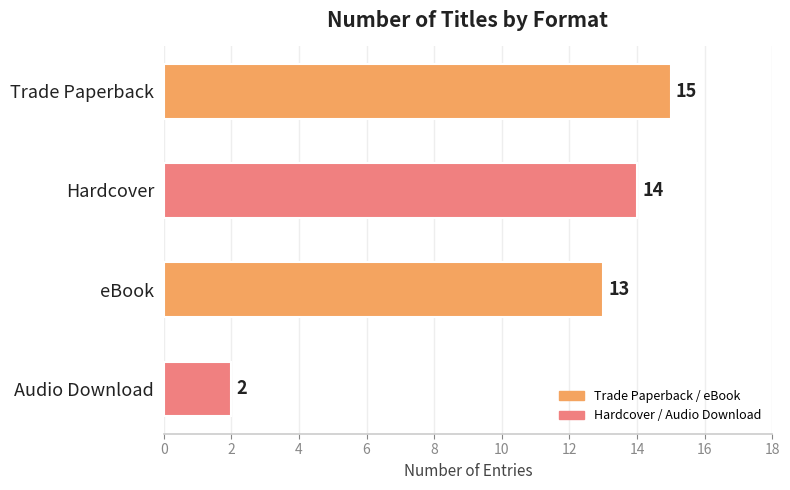

The value at eBook is 19. True or false?

False